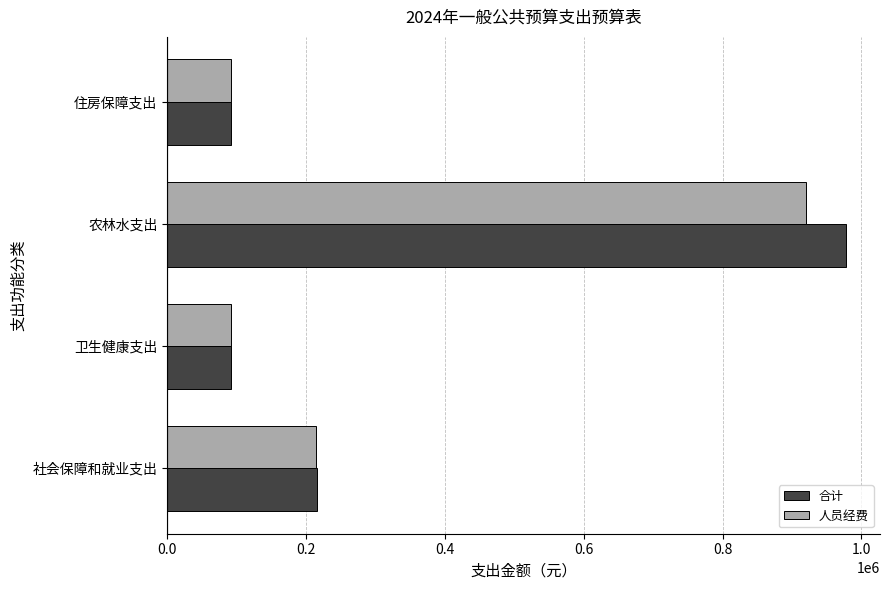

What are all the series names shown in the legend?

合计, 人员经费